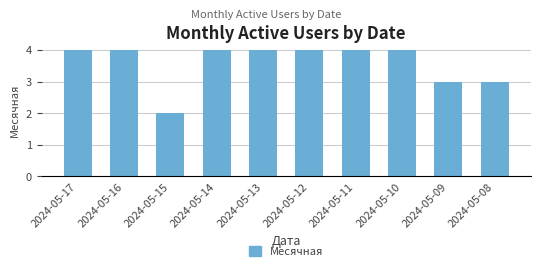

The value at 2024-05-17 is 7. True or false?

False